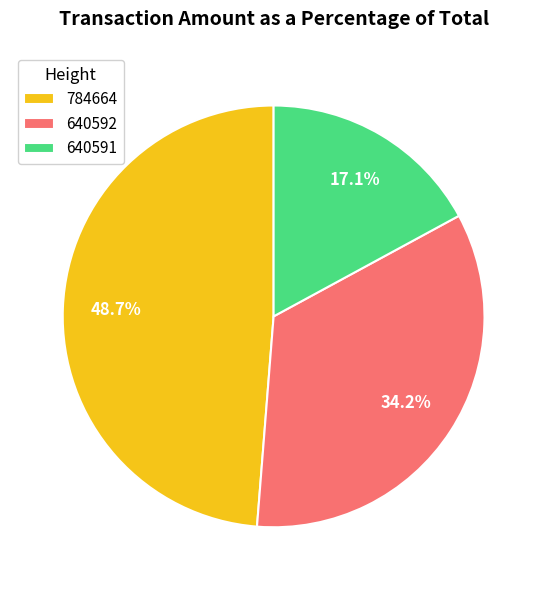

Is it true that 784664 is 61% of the pie?

False